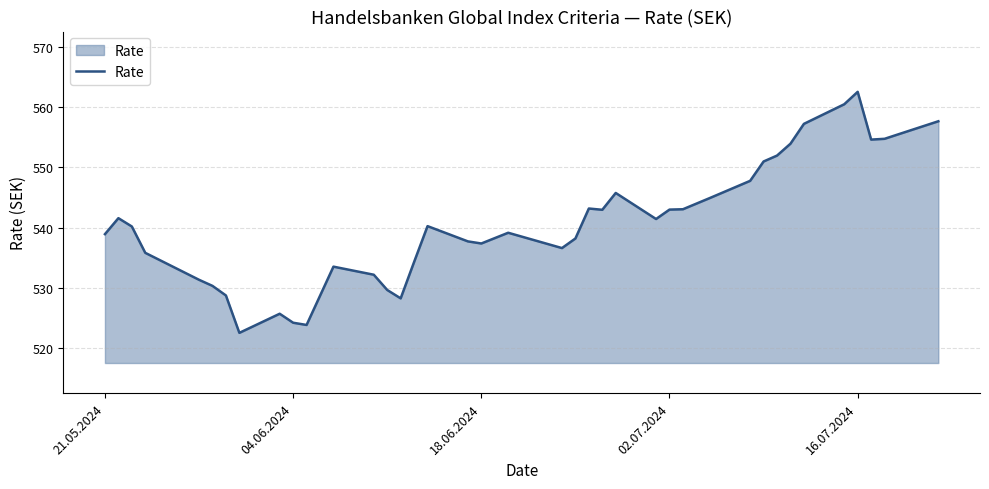

What is the maximum value shown in the chart?

562.5